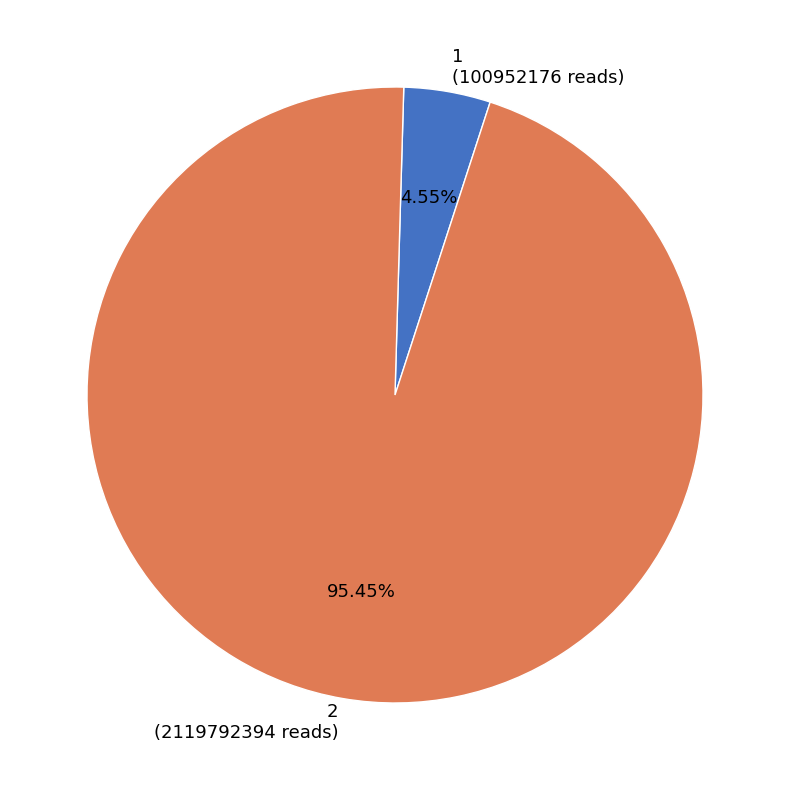

Count the number of slices in the pie.

2